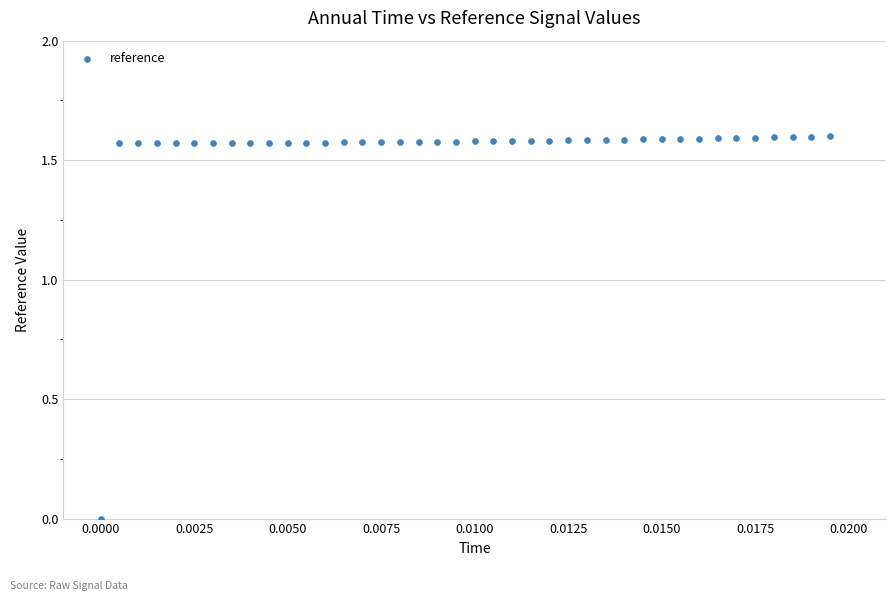

Count the number of points in this scatter plot.

40